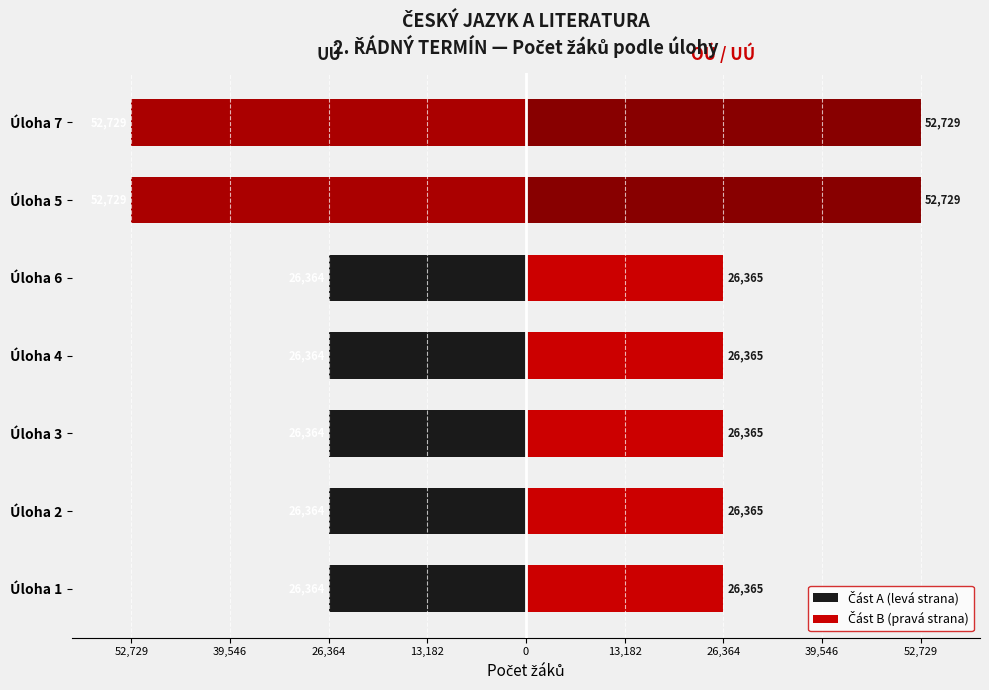

What is the total value across all series at 13,182?

1